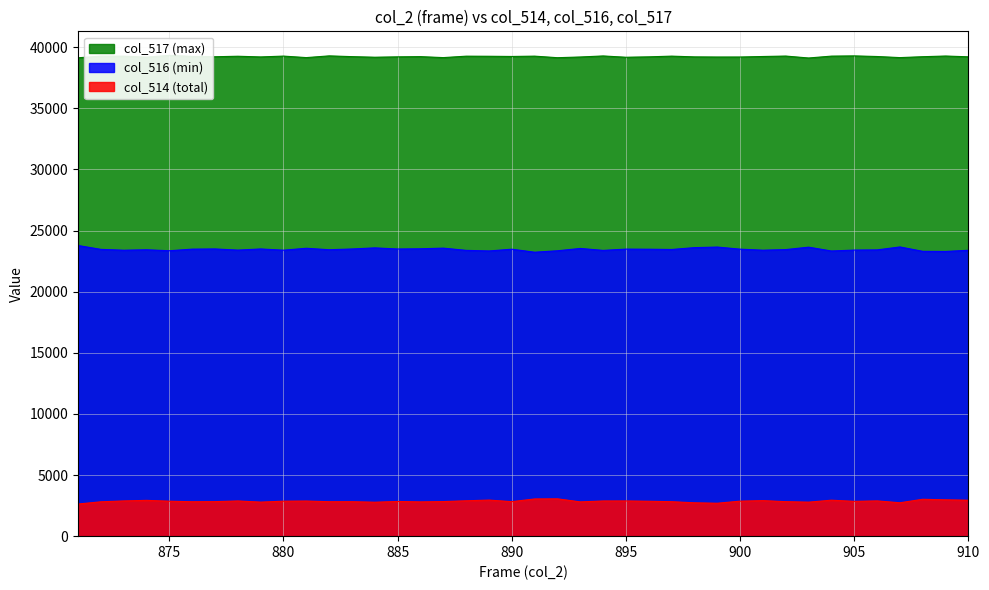

At 884, list the series in order from smallest to largest.

col_514 (total), col_516 (min), col_517 (max)